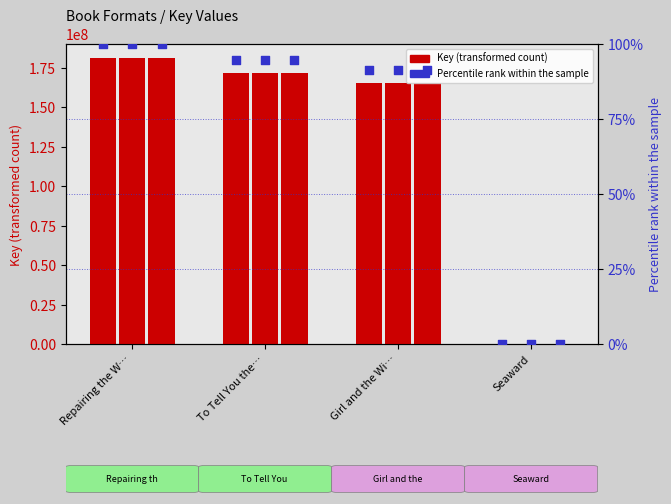

What is the change in value from Girl and the Wi… to Seaward?

-91.3